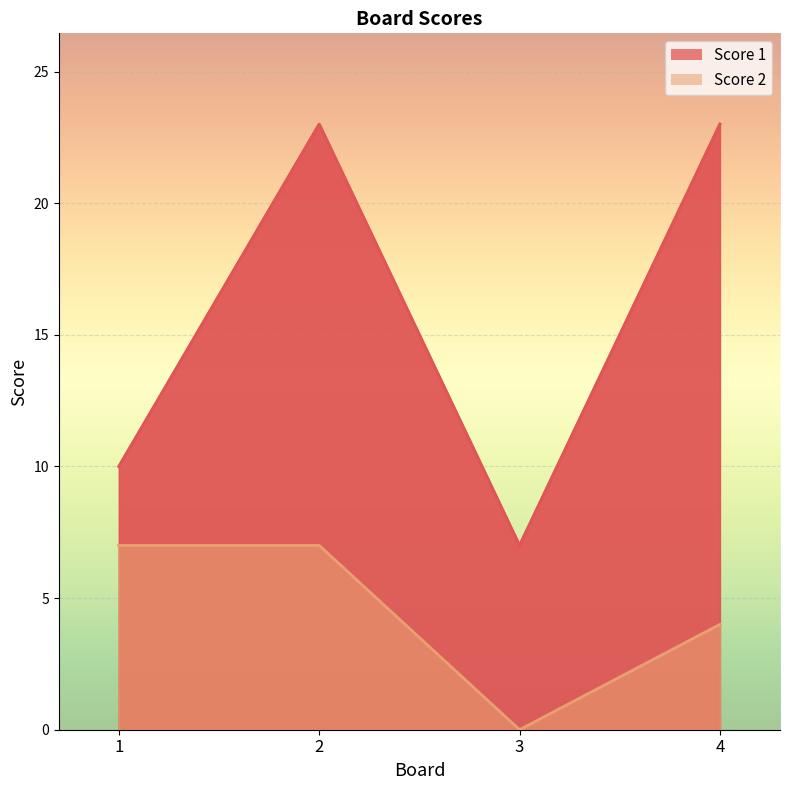

True or false: Score 1 and Score 2 intersect in this chart.

False